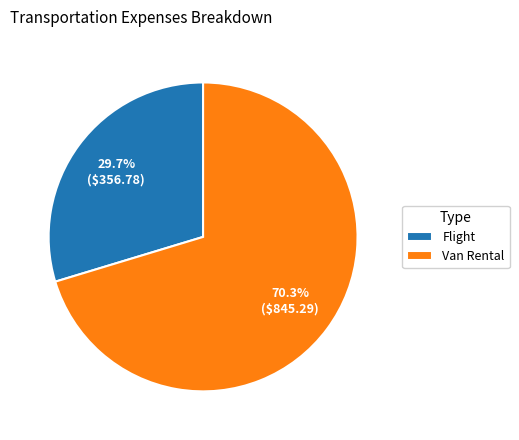

What portion of the pie excludes Flight?

70.3%